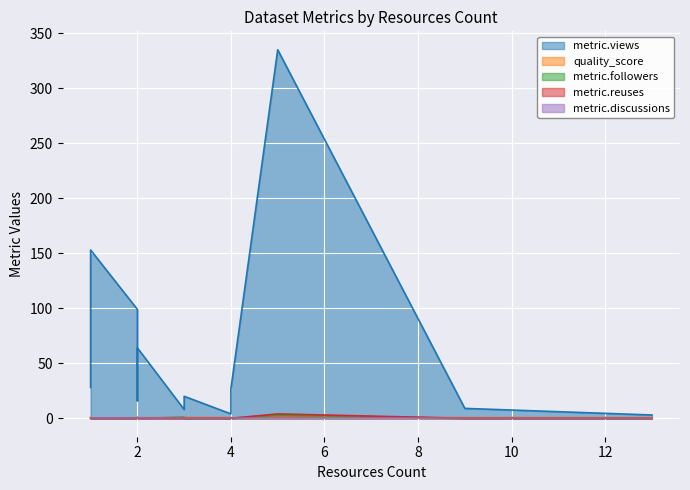

What is the difference between the quality_score values at 3 and 9?

0.1